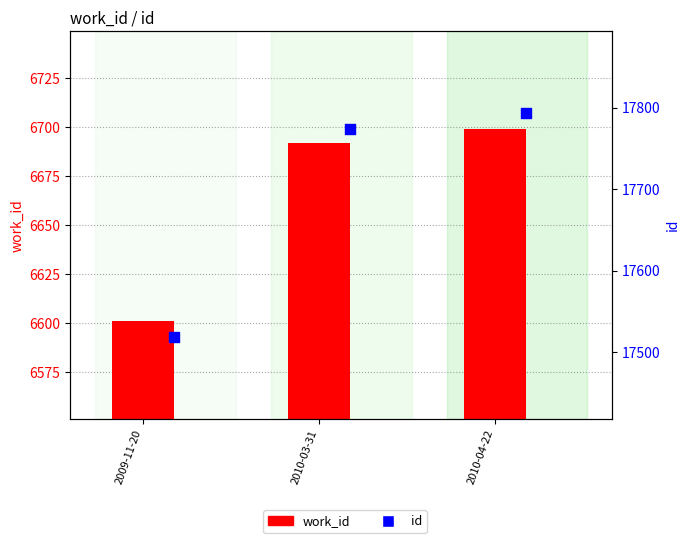

Is the value of id at 2010-04-22 greater than the value of work_id at 2009-11-20?

Yes